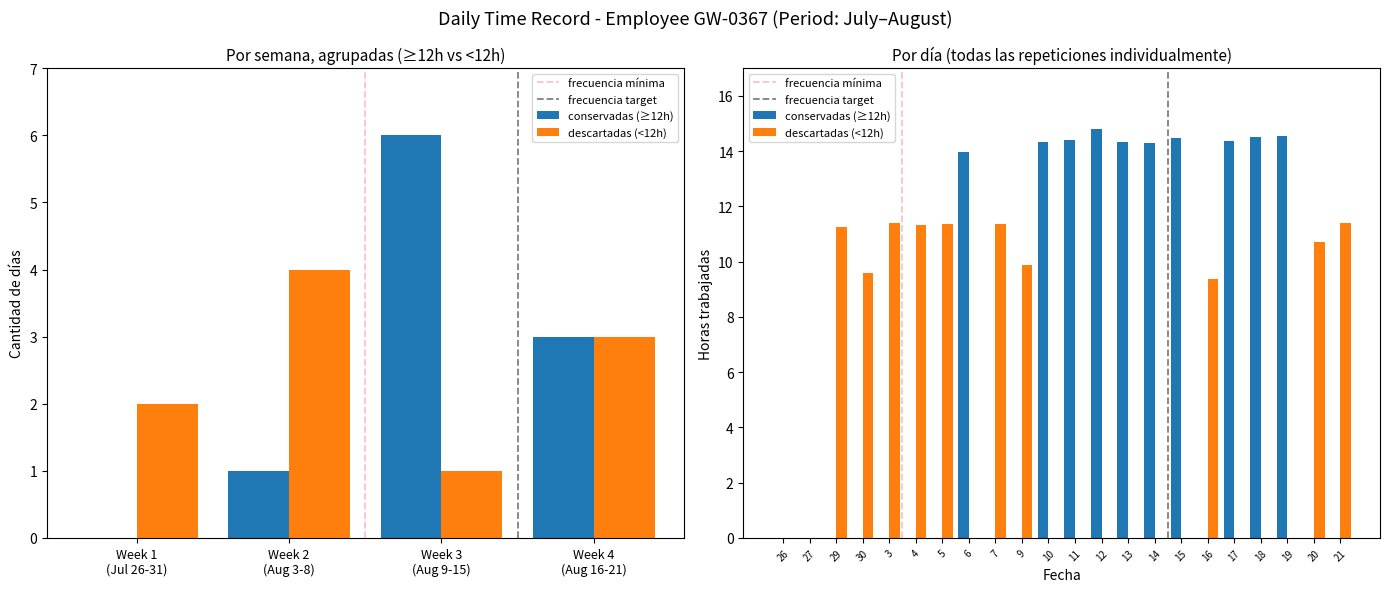

What is the maximum value shown in the chart?

14.8